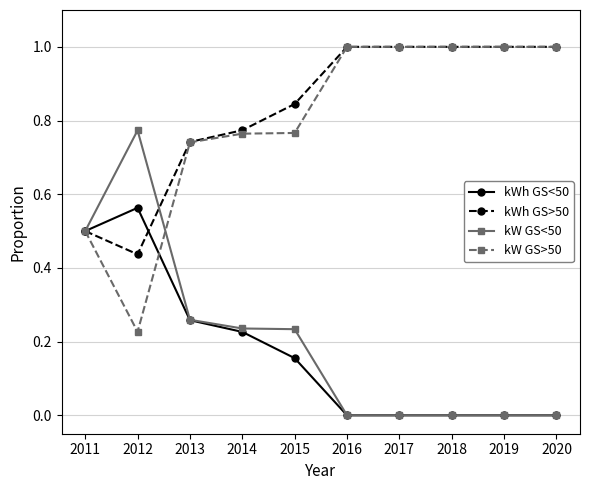

At which category does kWh GS<50 reach its first local peak?

2012